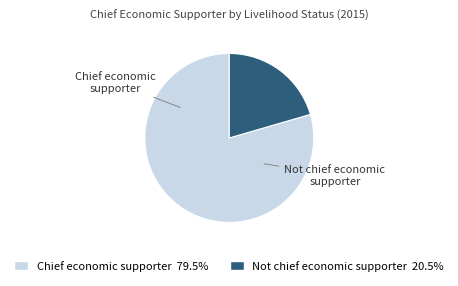

How many segments does this pie chart have?

2